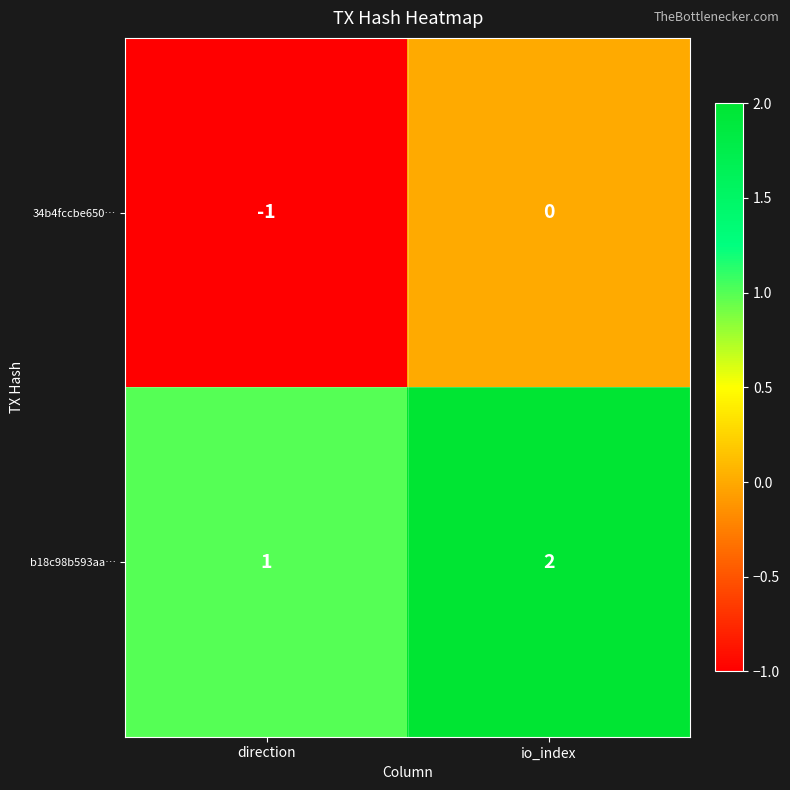

What is the sum of the b18c98b593aa… values at direction and io_index?

3